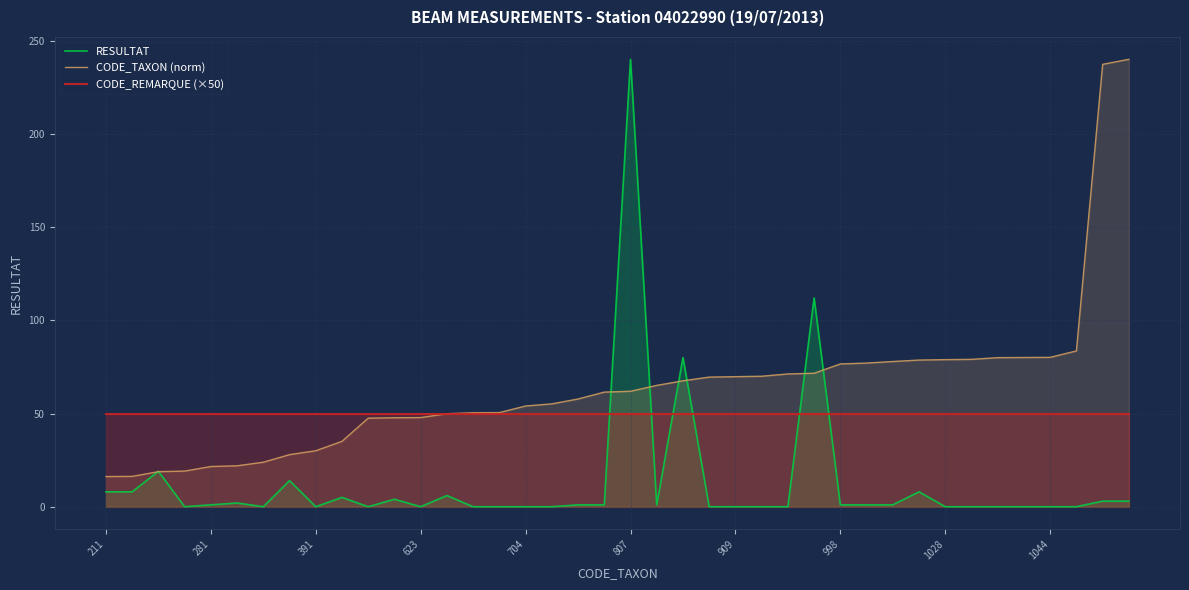

List the series in order of their overall mean, highest first.

CODE_TAXON (norm), CODE_REMARQUE (×50), RESULTAT